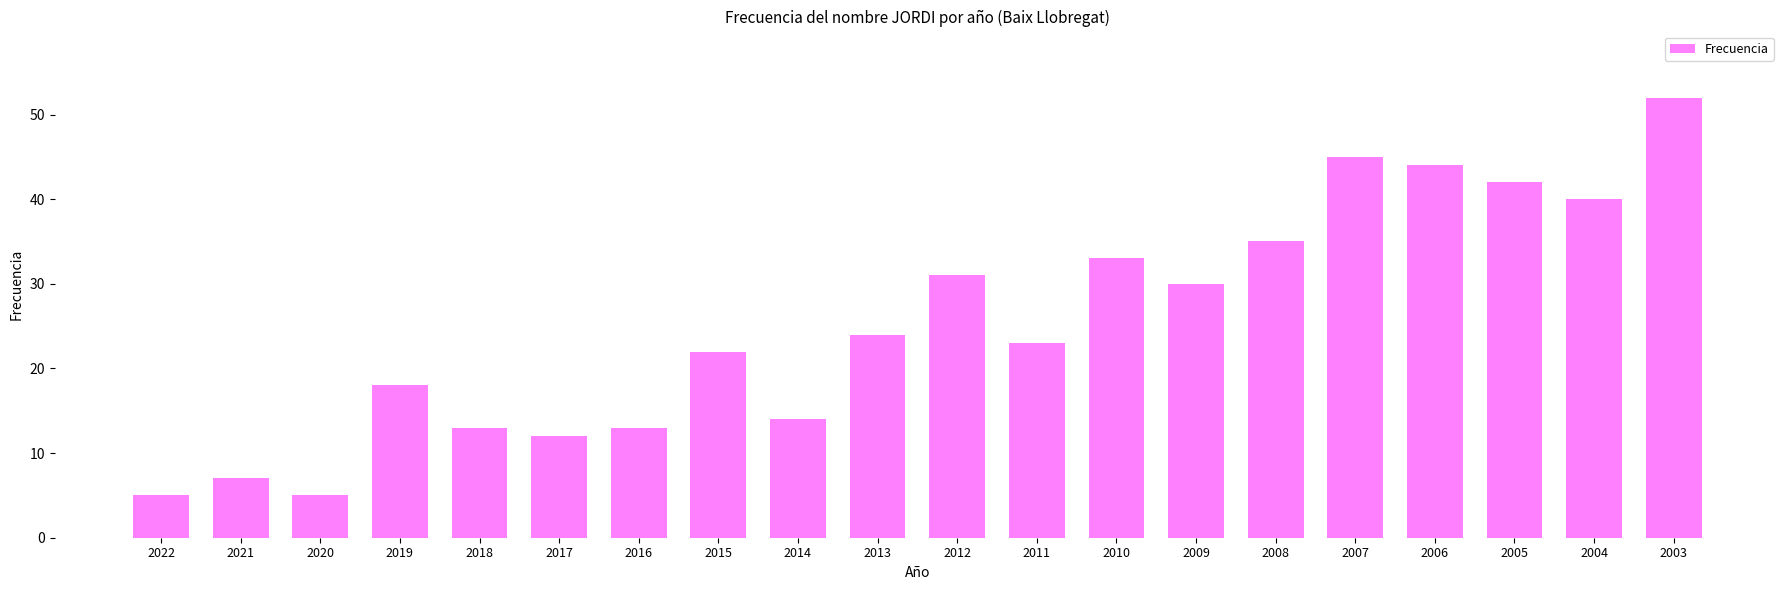

What is the ratio of the value at 2003 to the value at 2009?

1.7